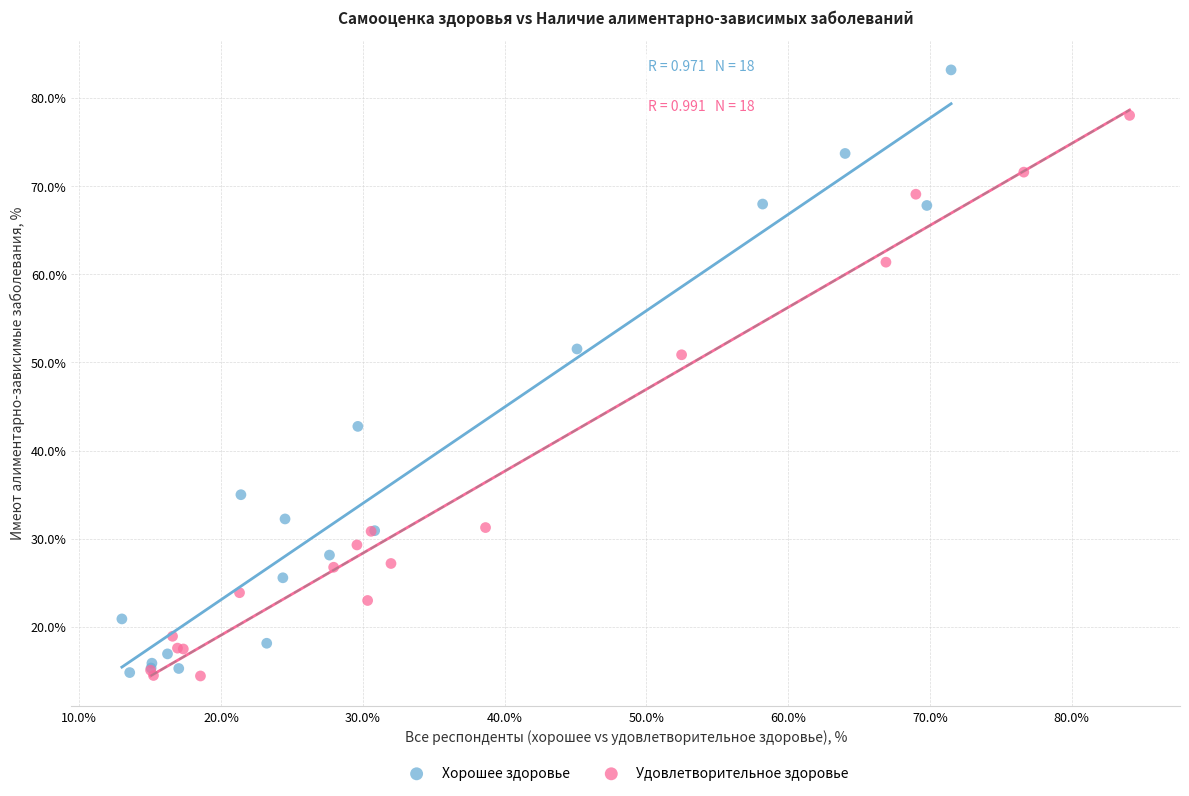

Which series contains the highest Y value?

Хорошее здоровье